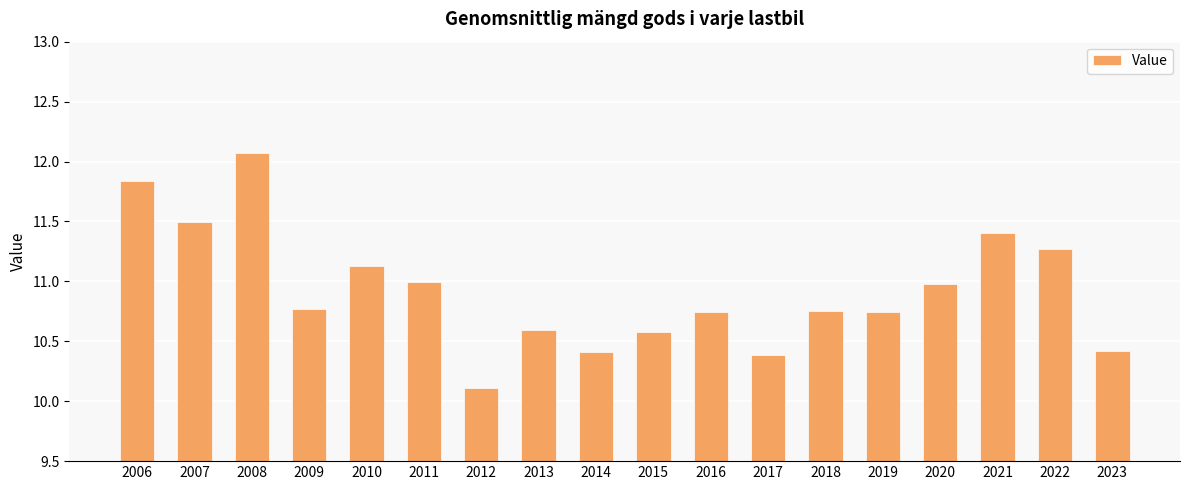

What is the minimum value shown in the chart?

10.1